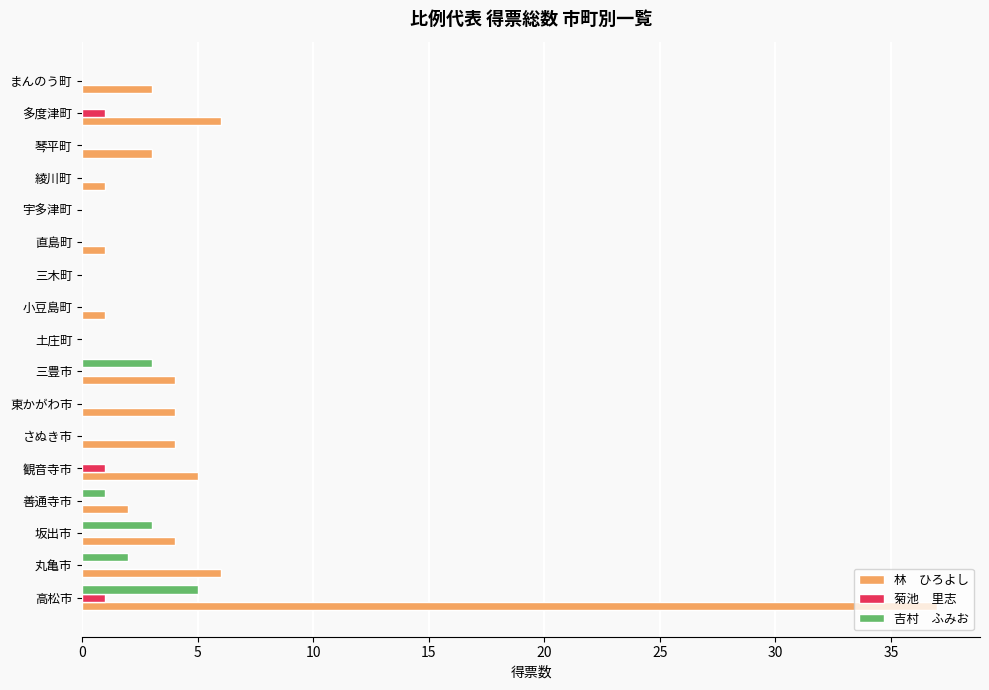

What is the maximum value shown in the chart?

37